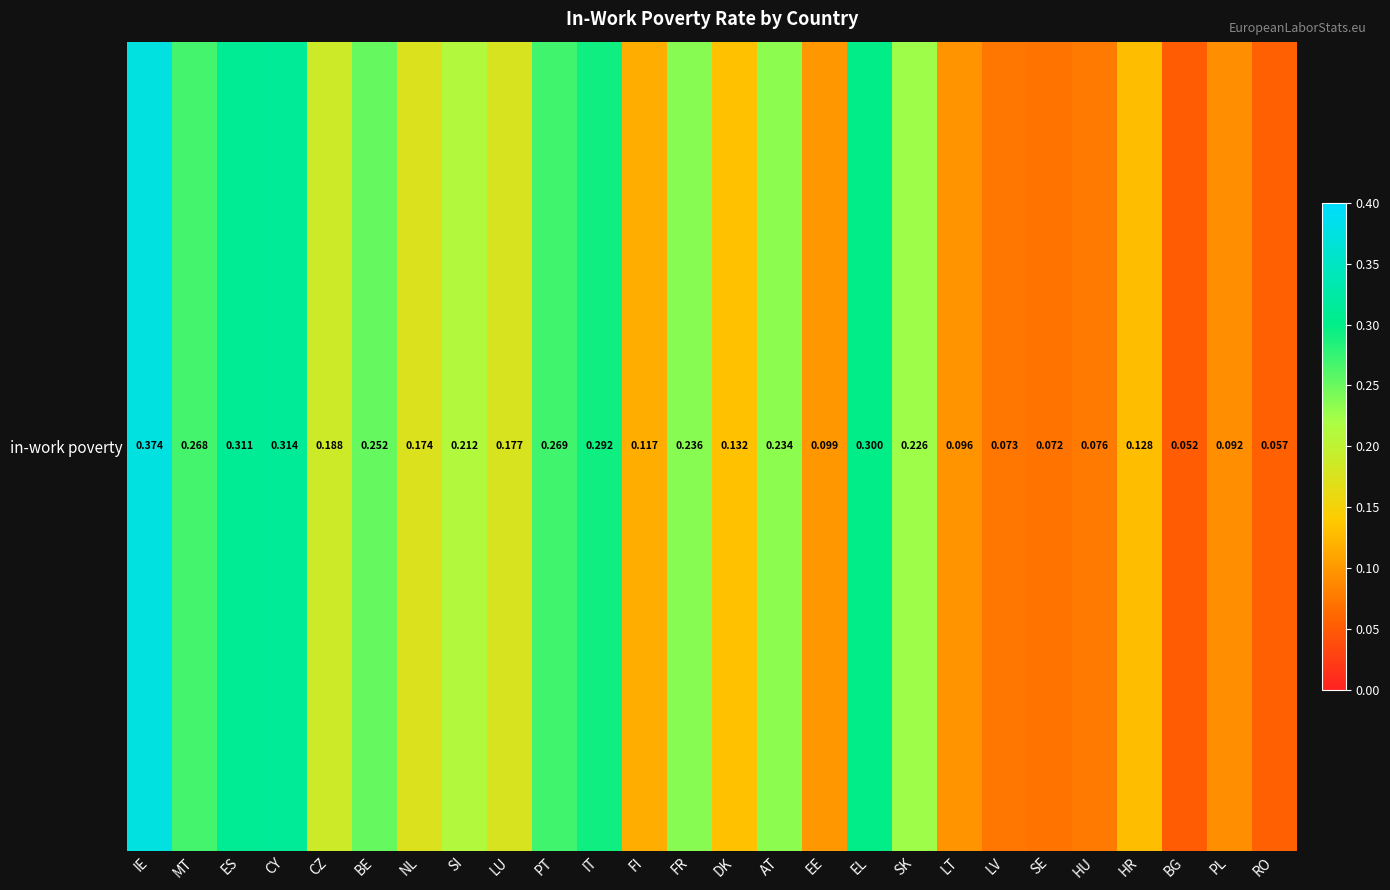

Count the number of categories in the chart.

26